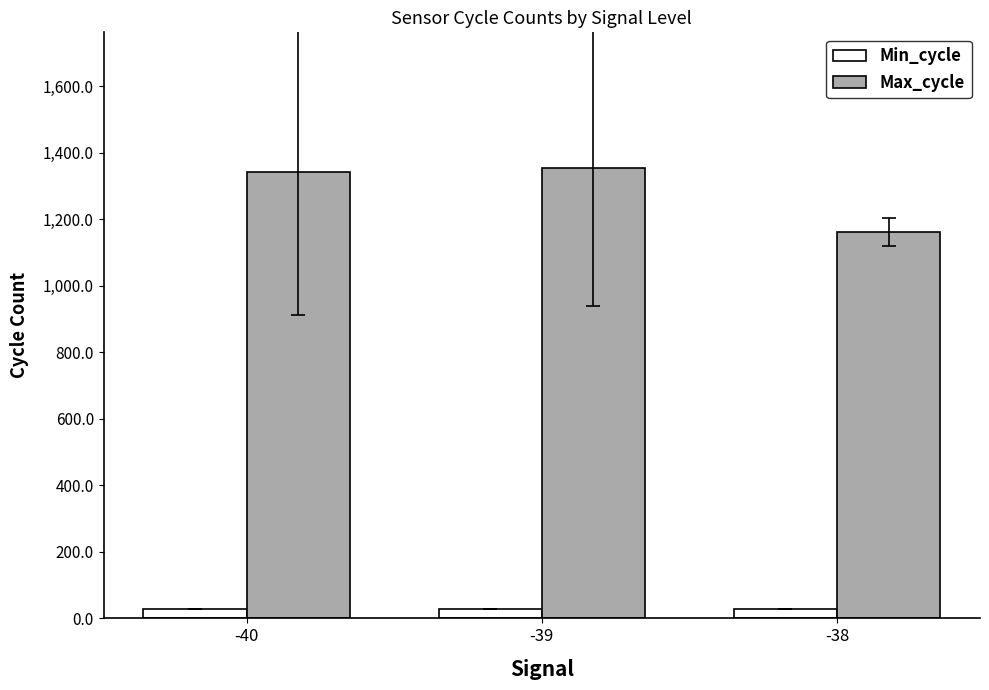

What is the value of the Min_cycle bar at the 1st from the left?

28.0